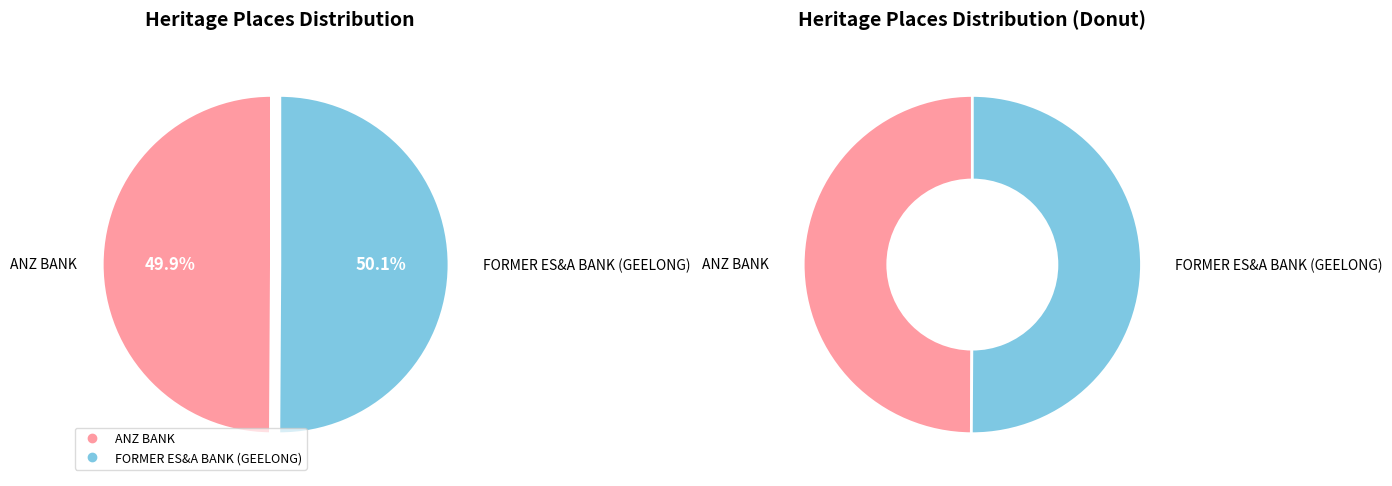

Which slice is the smallest?

ANZ BANK